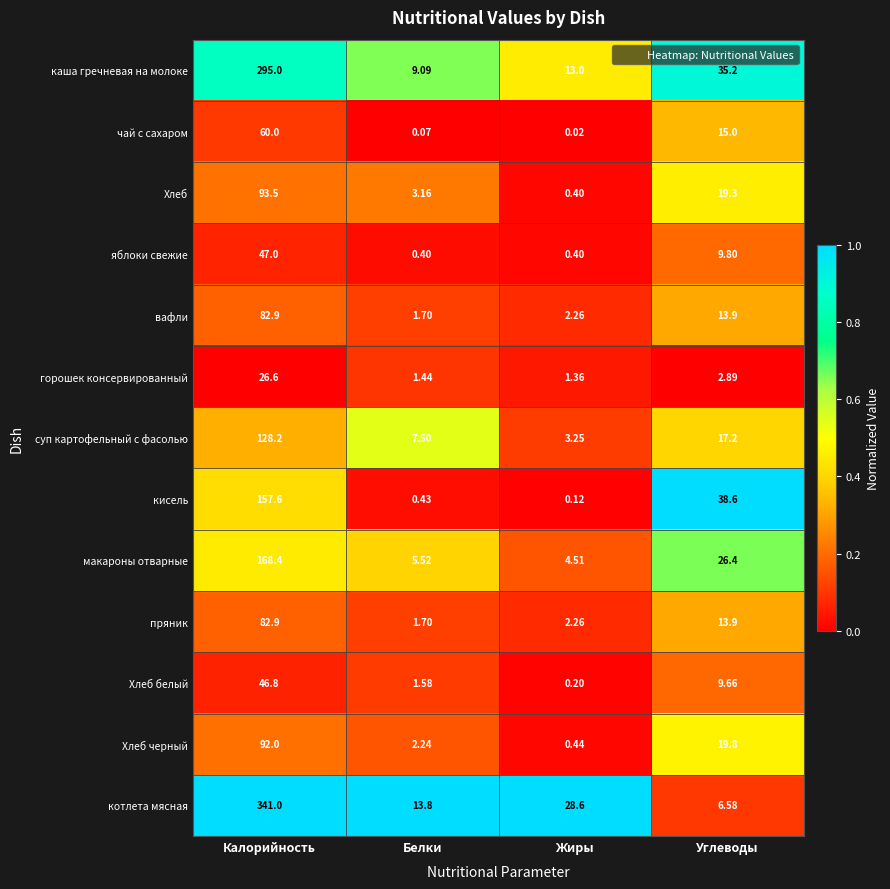

At which category is the sum across all series the highest?

Калорийность